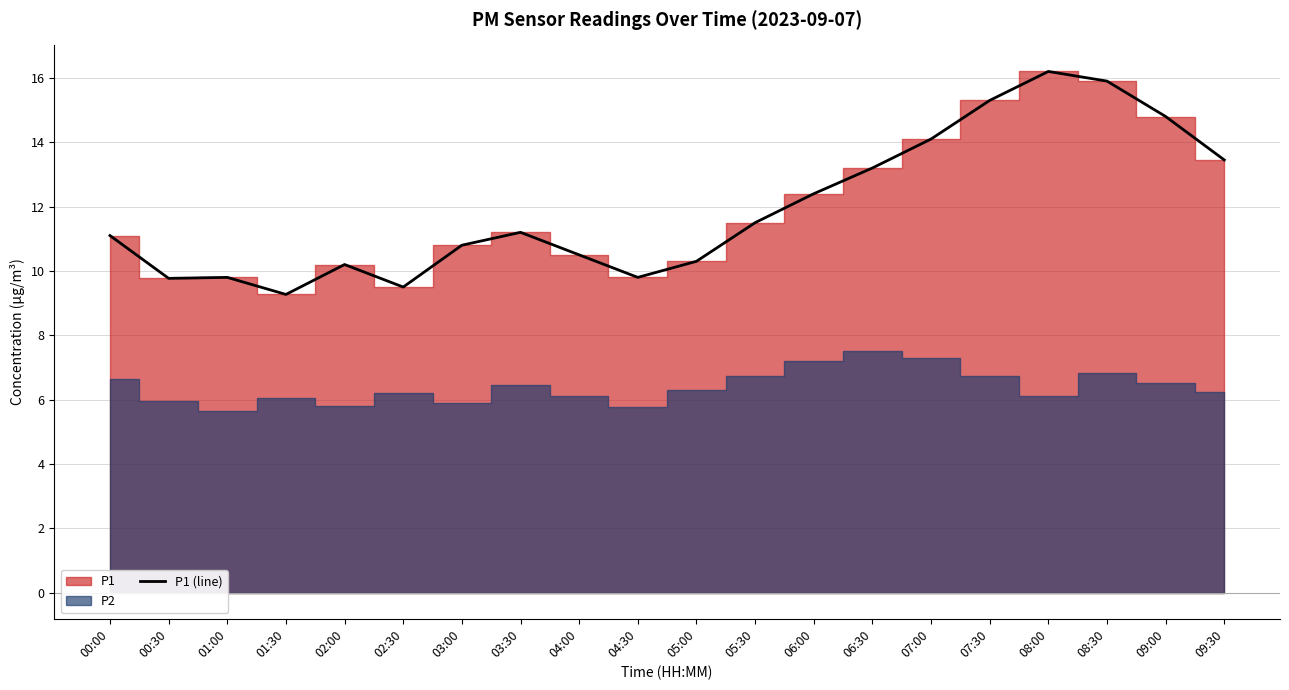

Where is the first local minimum?

00:30